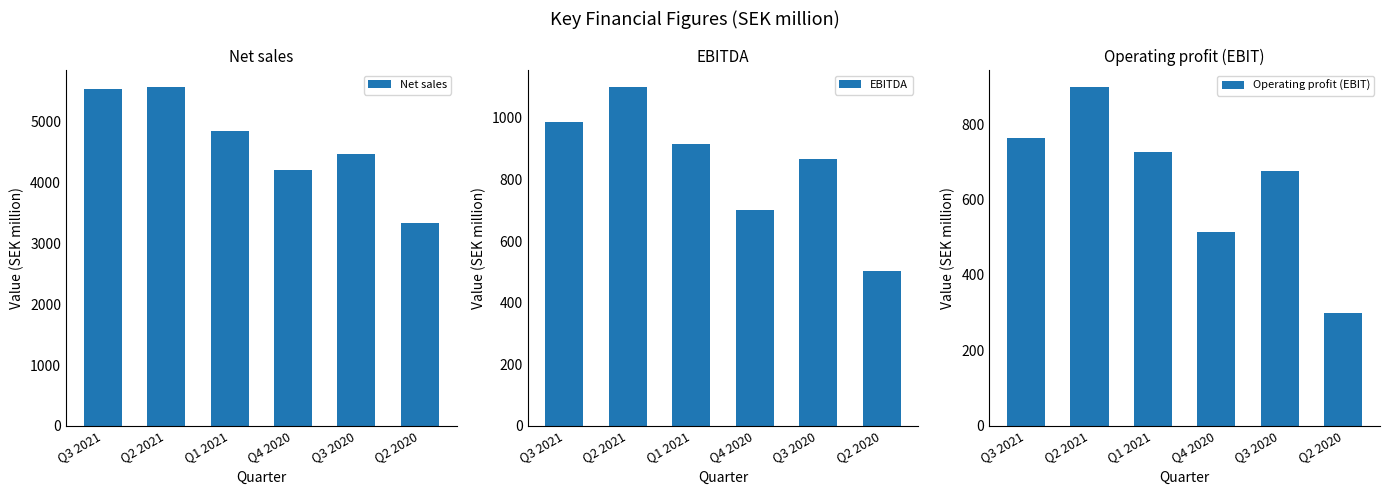

What is the value of the Operating profit (EBIT) bar at the 4th from the left?

514